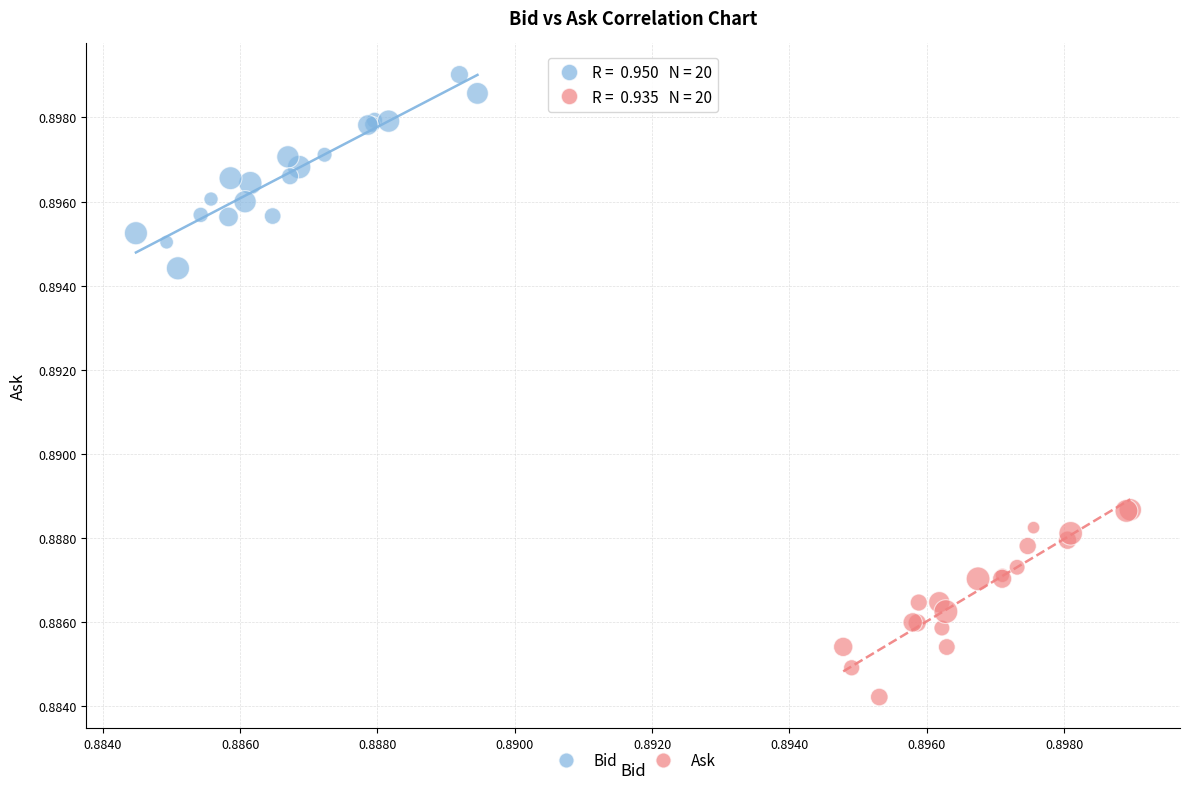

Which series reaches the minimum Y coordinate?

Ask